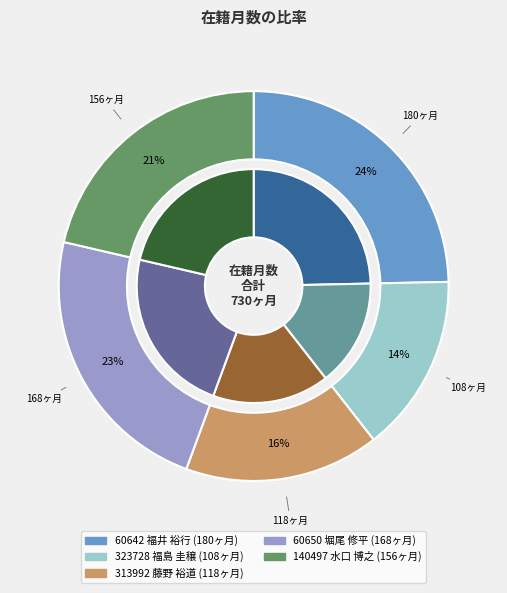

Do 140497
水口 博之 and 60642
福井 裕行 together represent more than half of the pie?

No